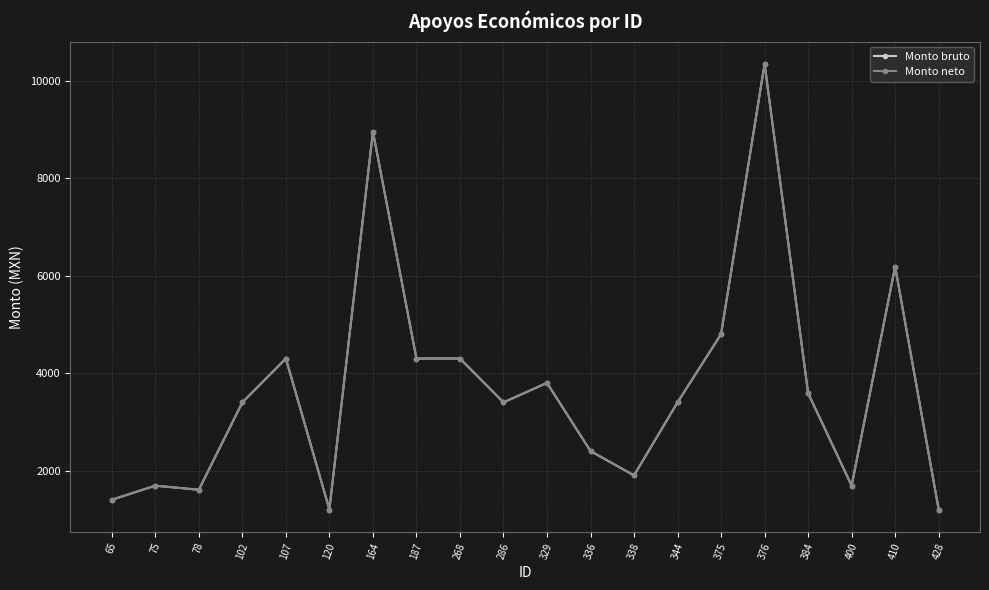

Does the chart have visible grid lines?

Yes